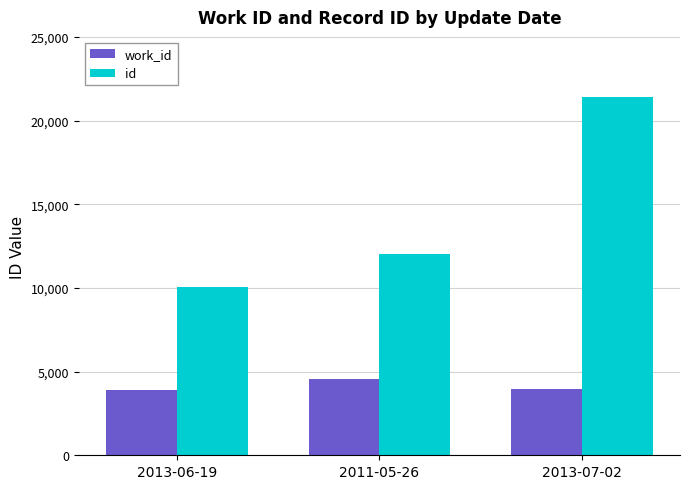

Which series has the largest total across all categories?

id